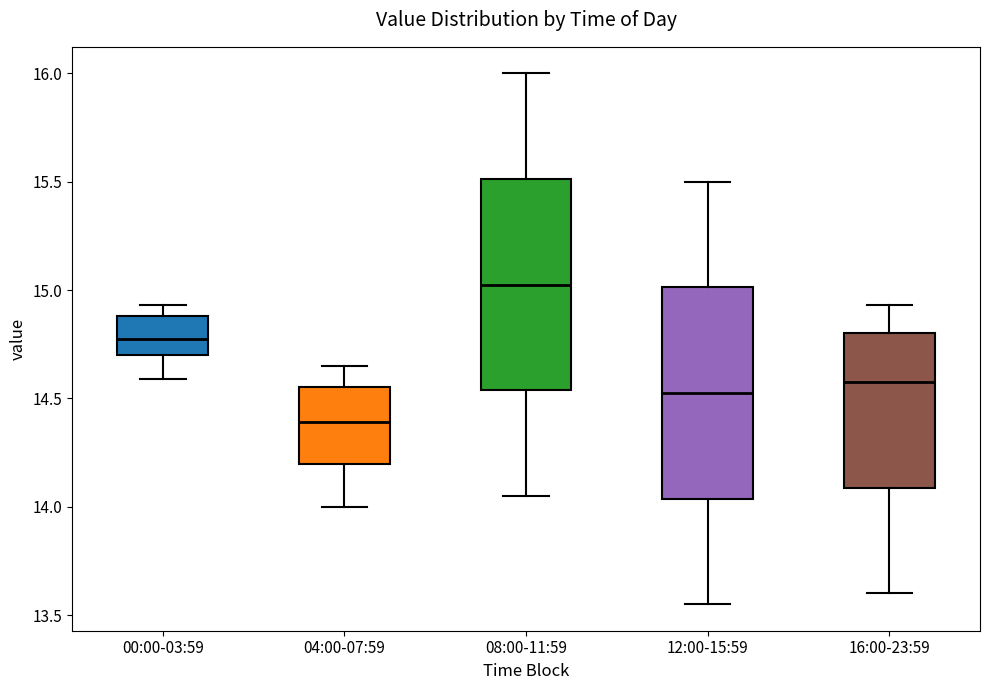

Where does the median line of the box for 12:00-15:59 sit on the y-axis? The values are not printed on the chart, so give them approximately, as read against the axis.

14.55